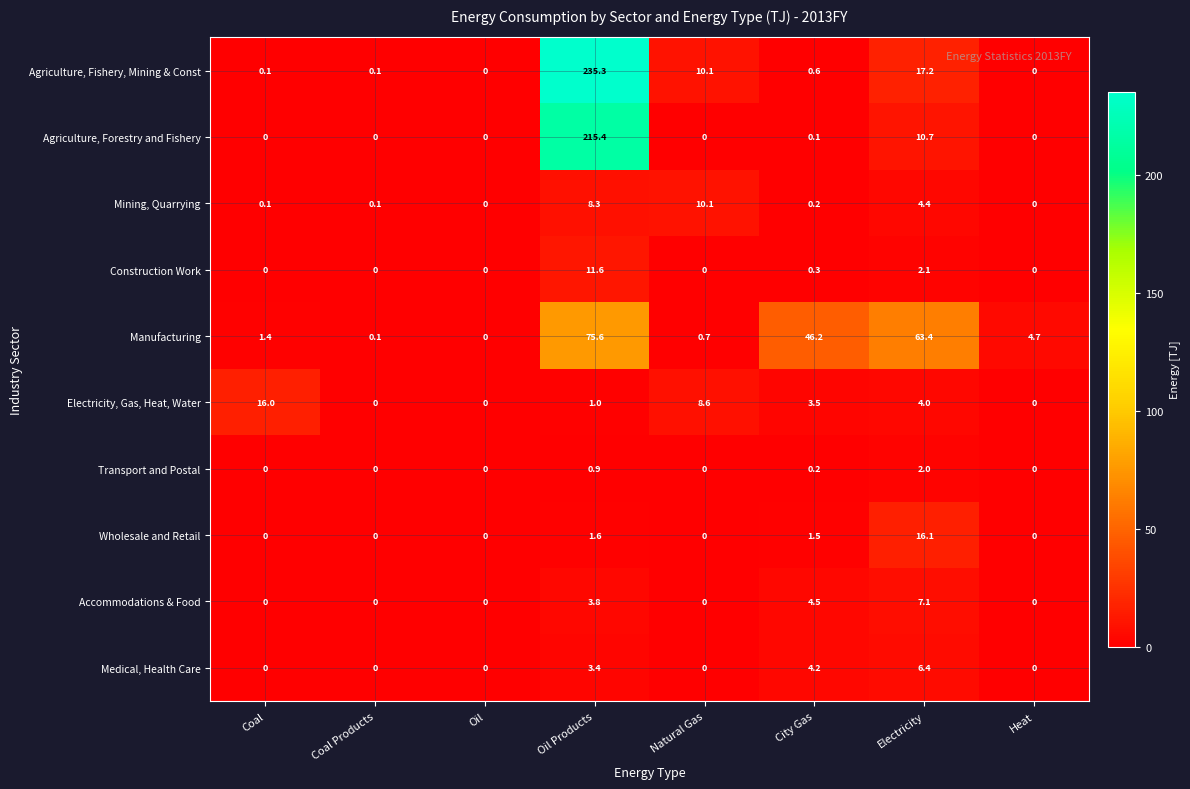

At which category is the sum across all series the highest?

Oil Products